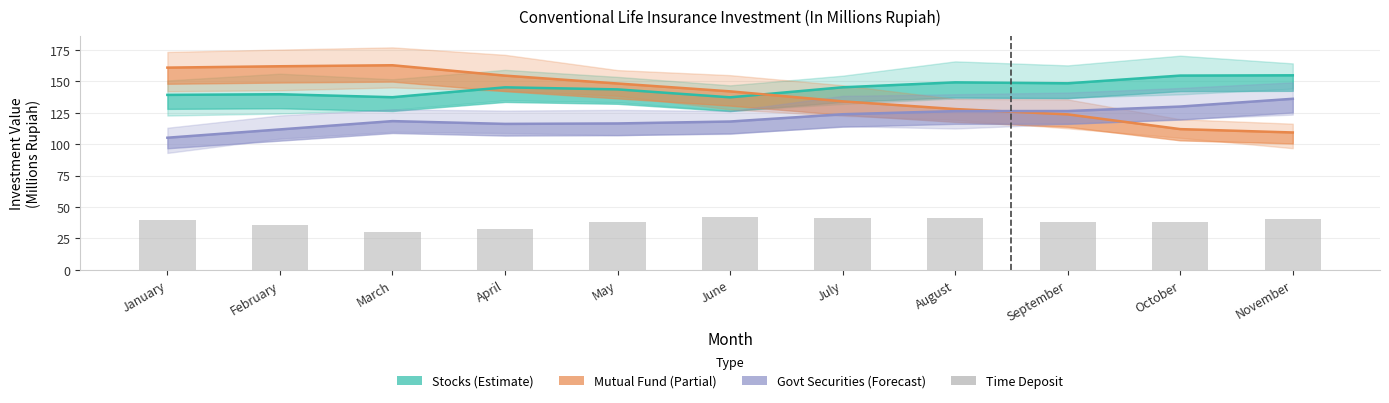

Rank the categories by Mutual Fund (Partial) value from highest to lowest.

March, February, January, April, May, June, July, August, September, October, November